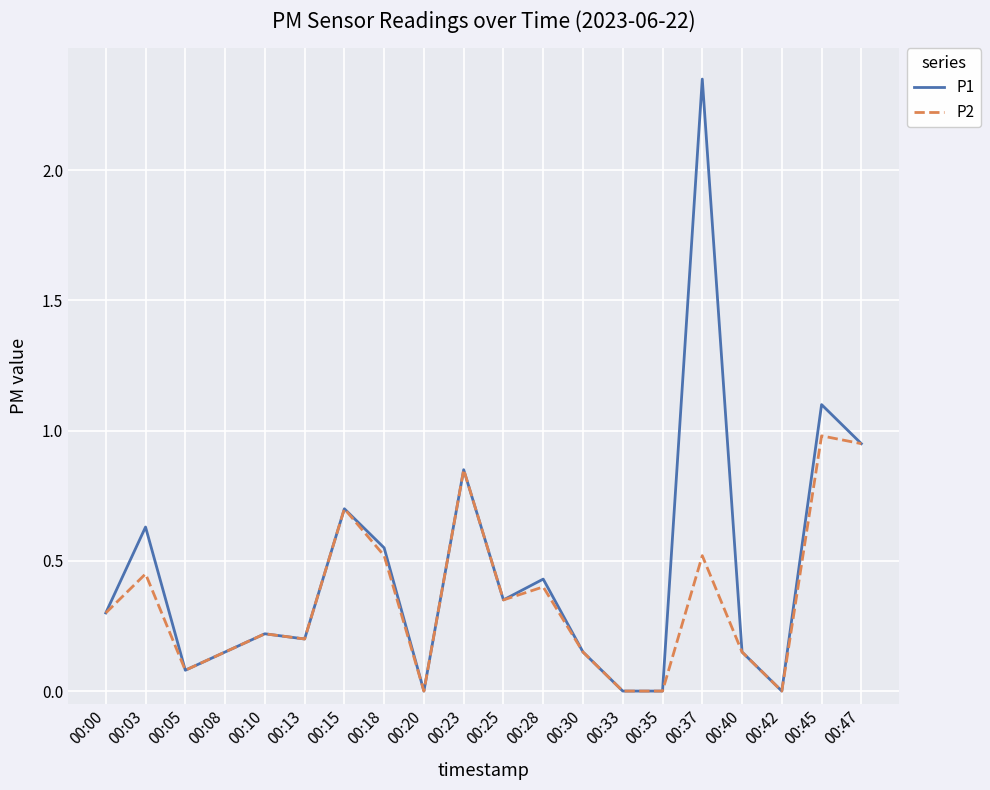

The P1 series shows -1.3 at 00:33. True or false?

False